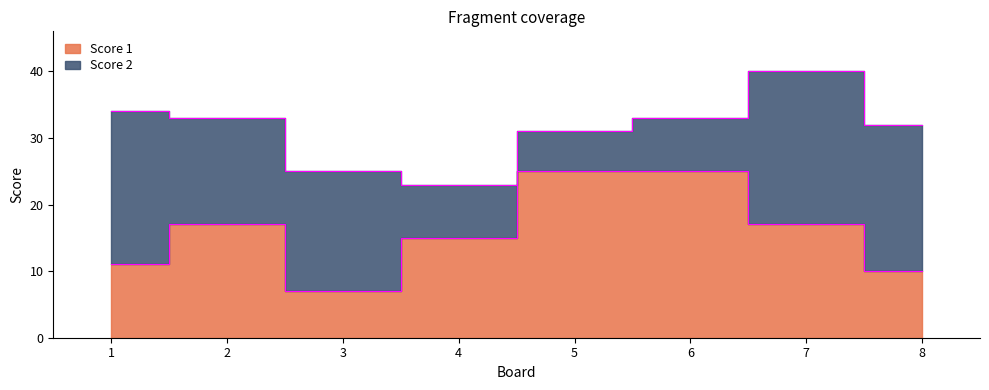

How many interior local peaks (higher than both neighbors) does the data have?

1